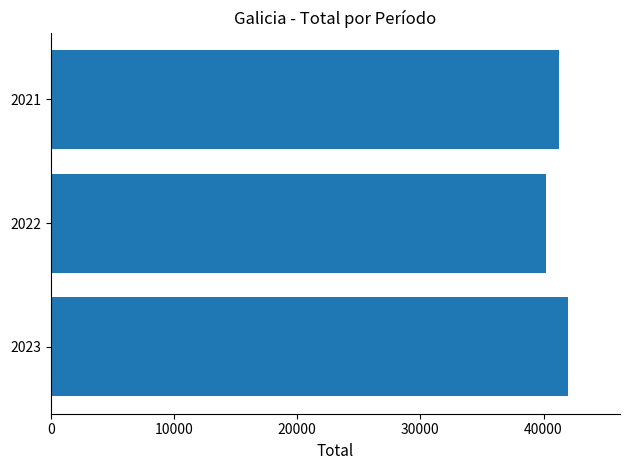

How many series are shown in this chart?

1